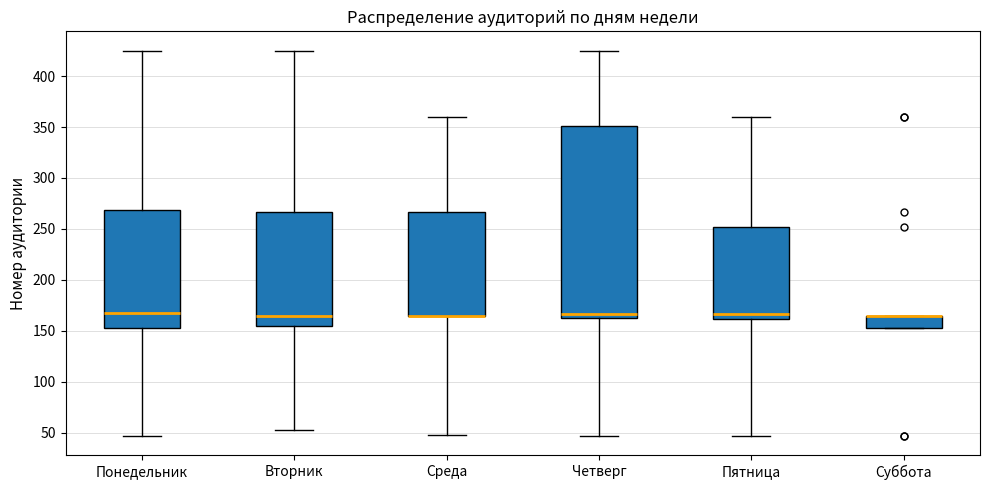

Reading left to right, transcribe this box plot: for each box, give where its median line is, the range the box spans, and where its two whiskers end, as read against the y-axis. The values are not printed on the chart, so give them approximately, as read against the axis.

Понедельник: median 170, box 155 to 270, whiskers 45 to 425
Вторник: median 165, box 155 to 265, whiskers 55 to 425
Среда: median 165 (drawn on the box's lower edge), box 165 to 265, whiskers 50 to 360
Четверг: median 165 (just above the box's lower edge), box 165 to 350, whiskers 45 to 425
Пятница: median 165, box 160 to 250, whiskers 45 to 360
Суббота: median 165 (drawn on the box's upper edge), box 155 to 165, whiskers 155 to 165